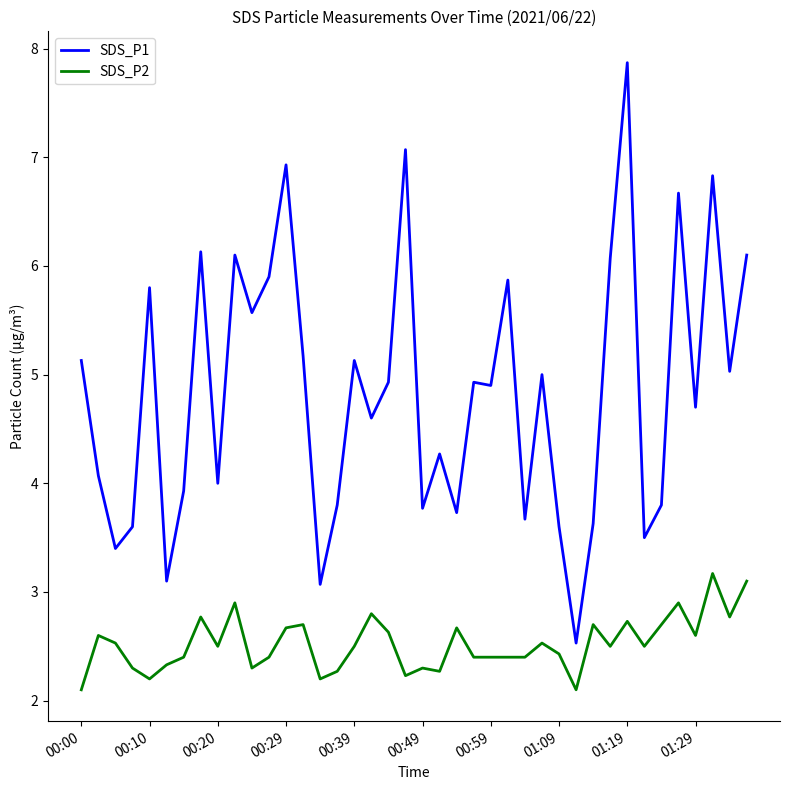

How many lines are shown in the chart?

2